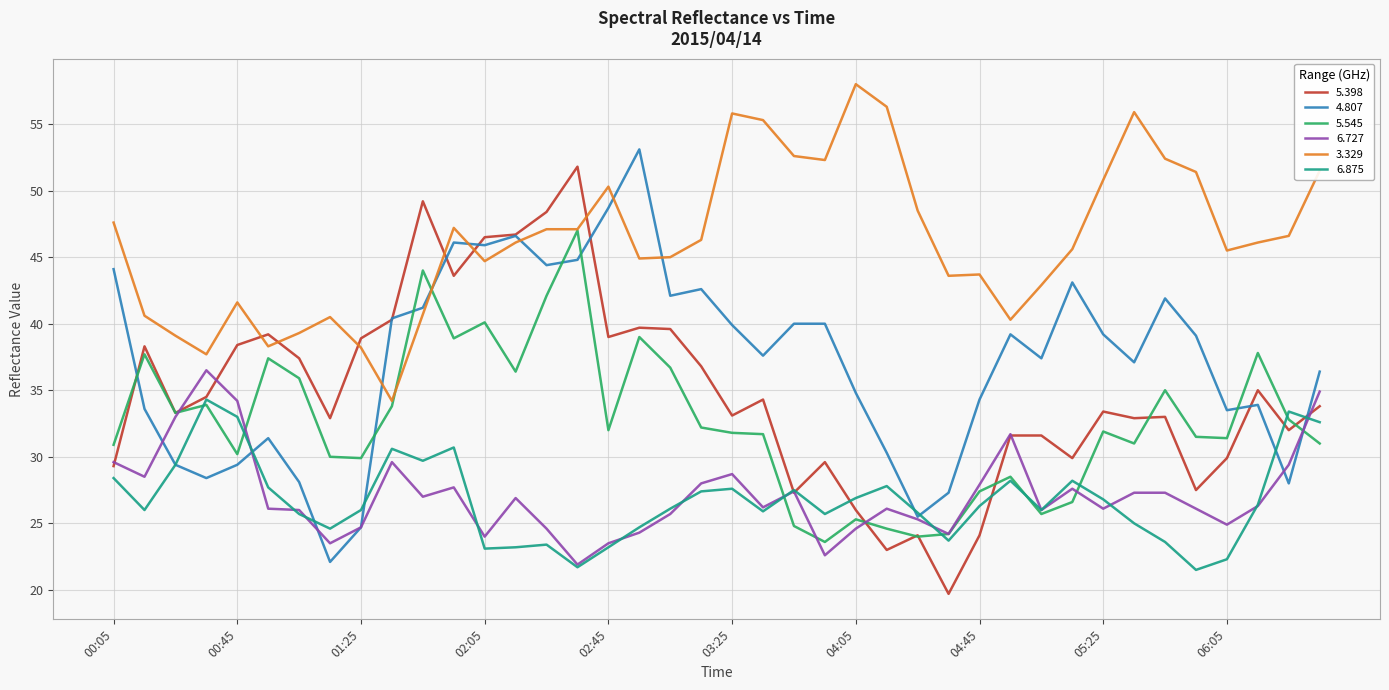

Which series has the largest range (max minus min)?

5.398